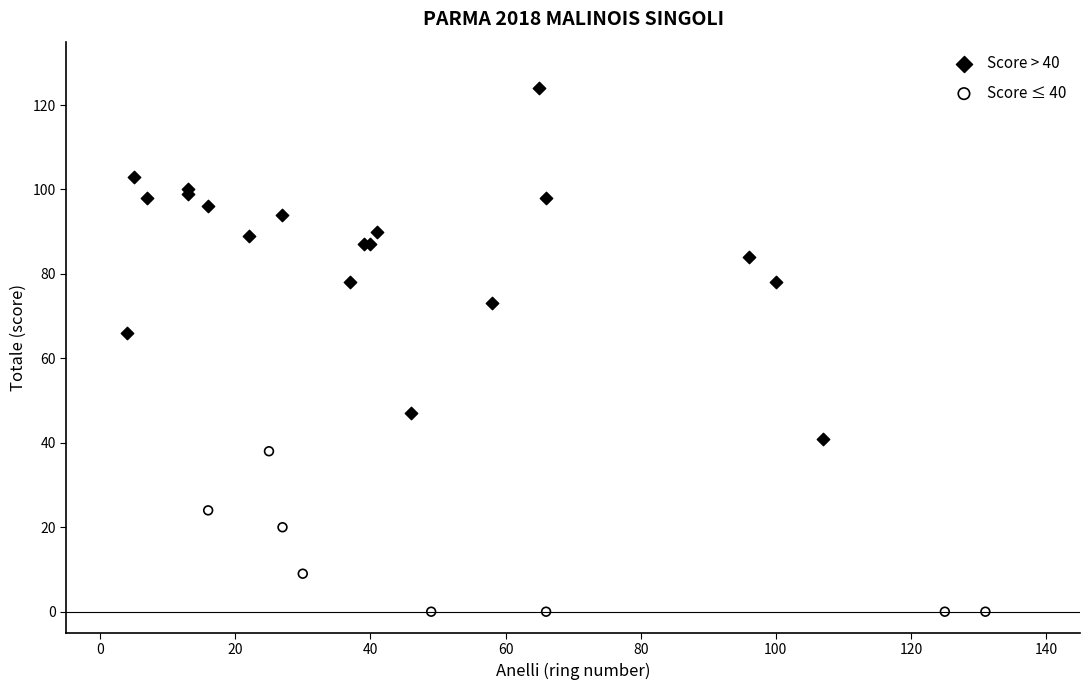

Which series has the largest Y range (max minus min)?

Score > 40